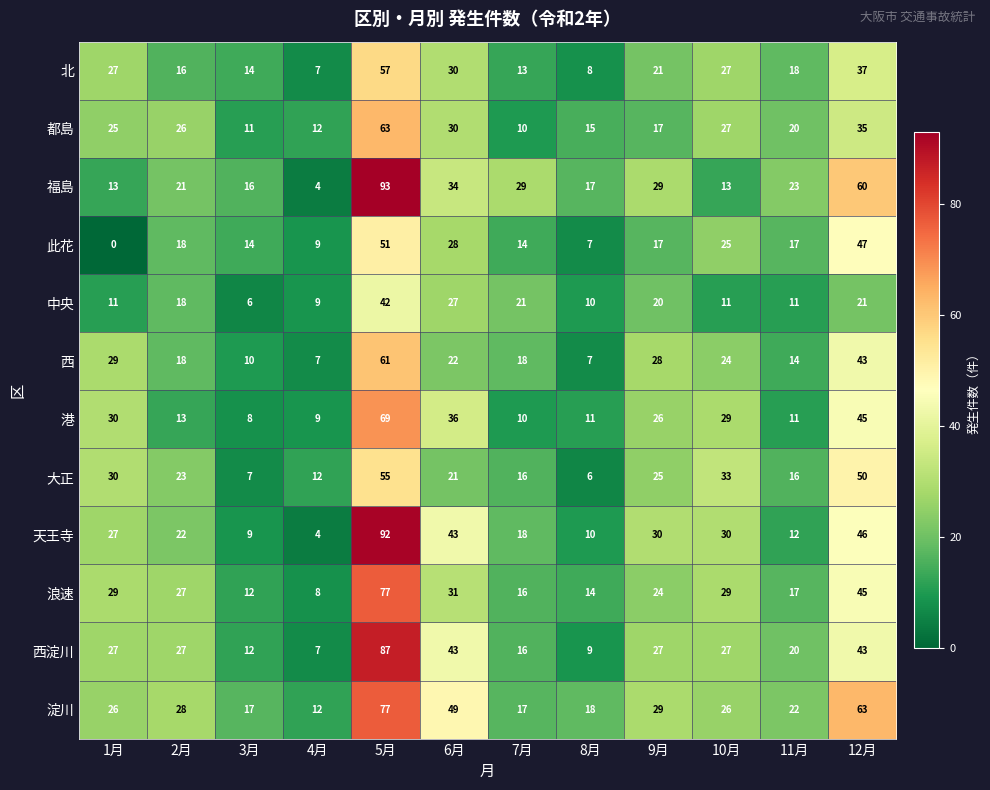

Count the number of categories in the chart.

12